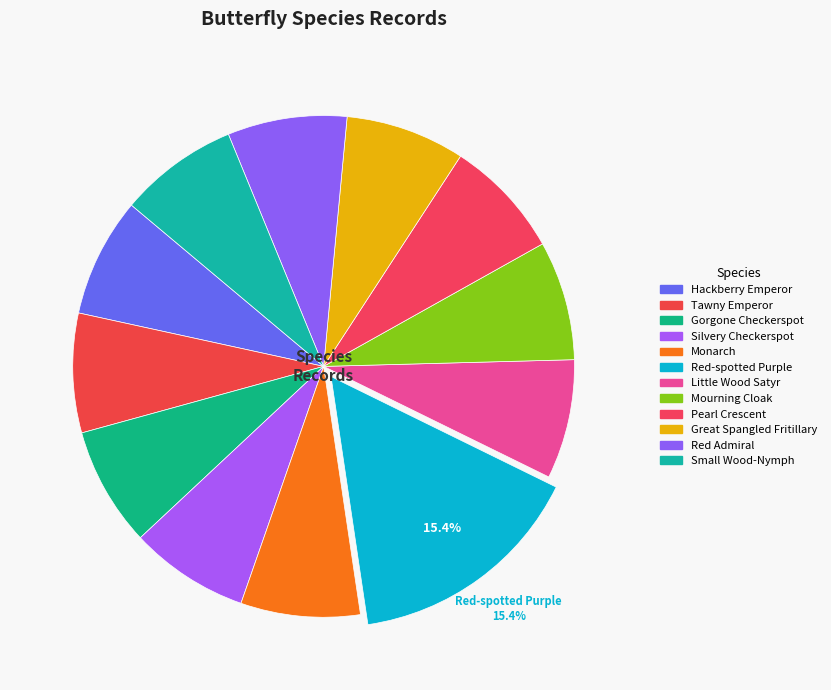

To the nearest percent, what portion does Red Admiral represent?

8%